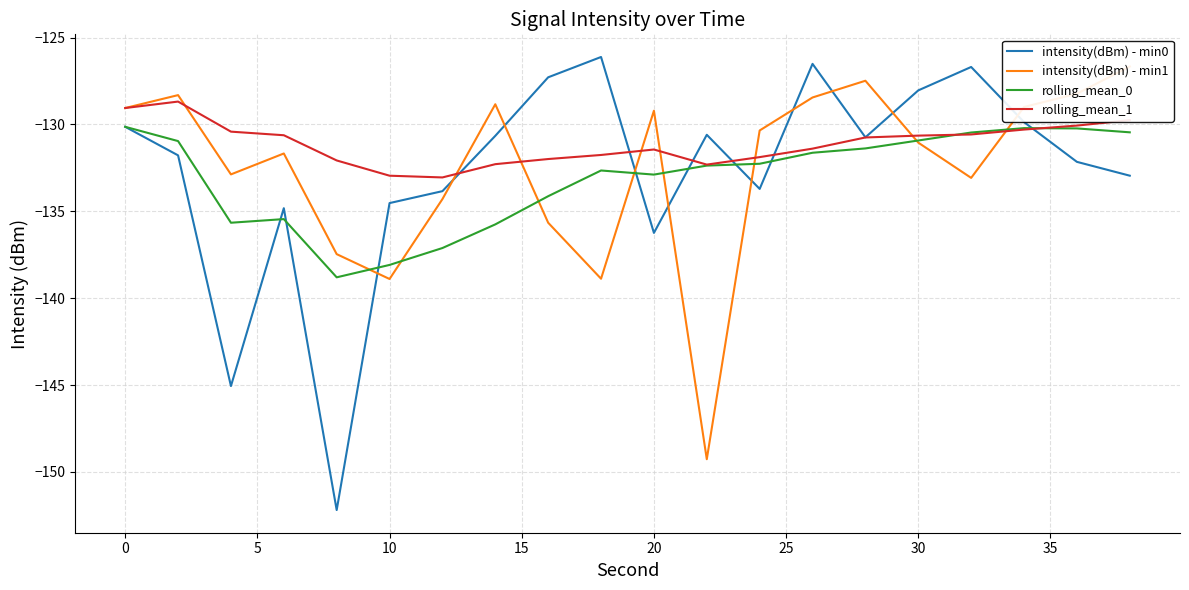

True or false: rolling_mean_0 has a value of -132.9 at 20.

True